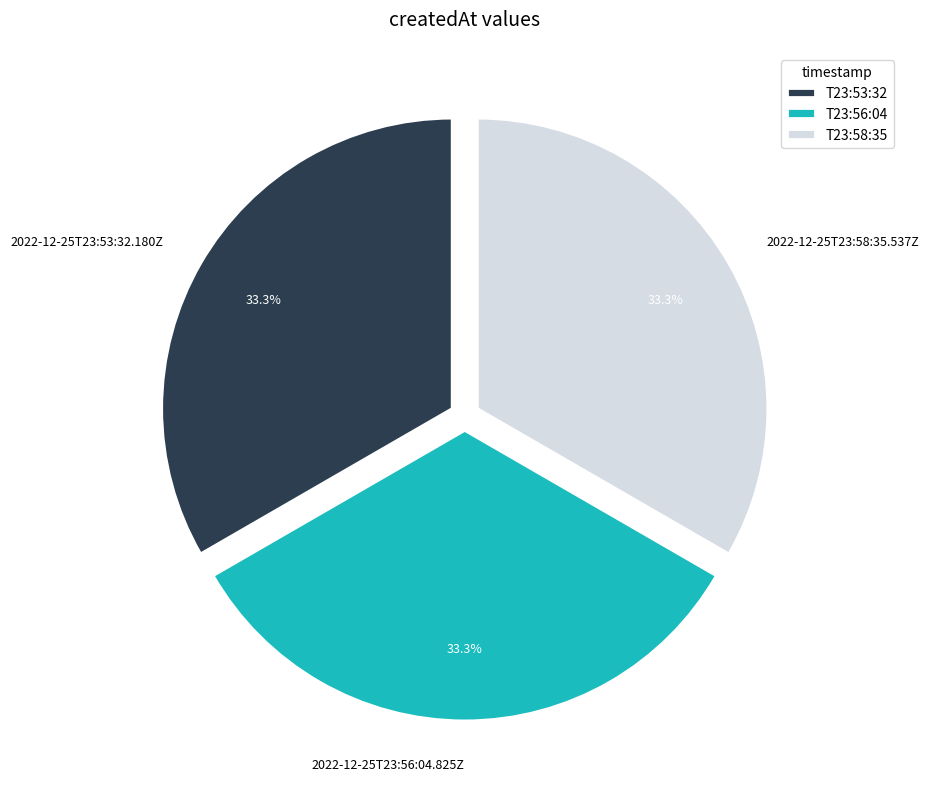

How many slices are in this pie chart?

3